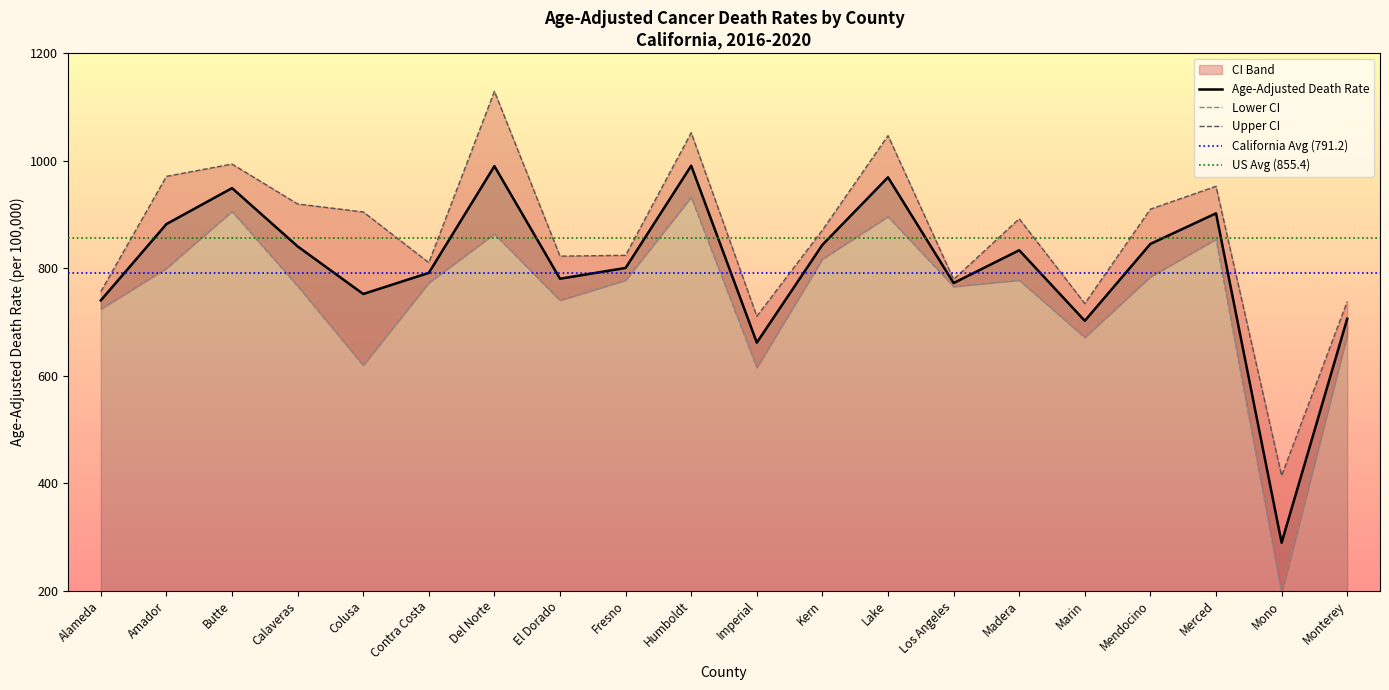

What is the average value of the Lower CI series?

747.4